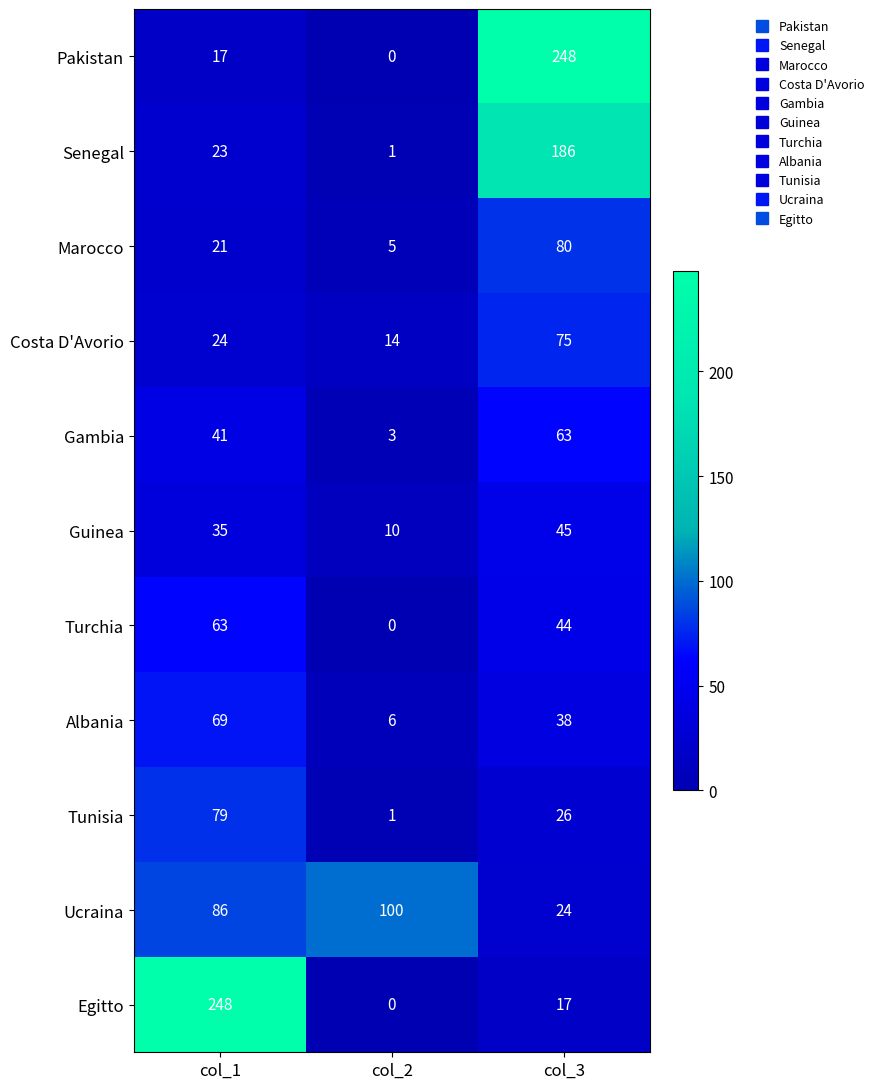

What is the average value of the Marocco series?

35